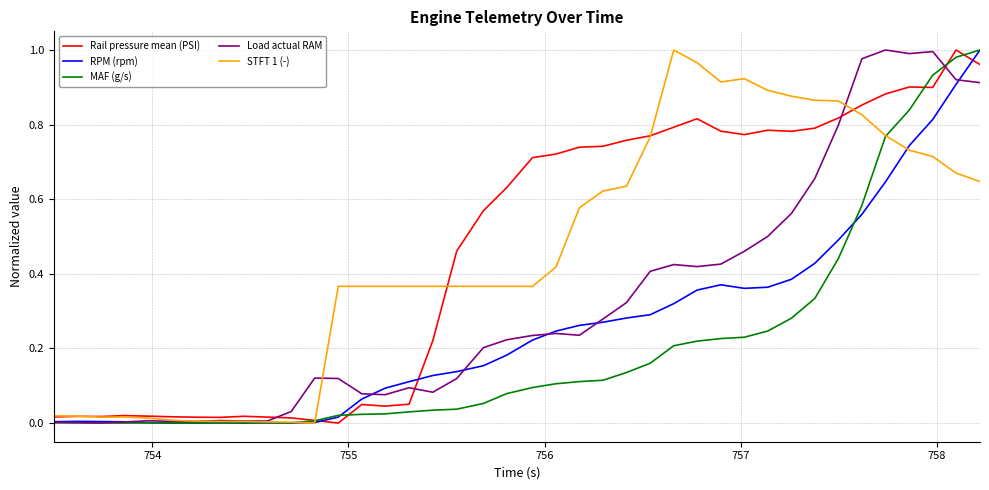

Is this an area chart (filled region under the line)?

No